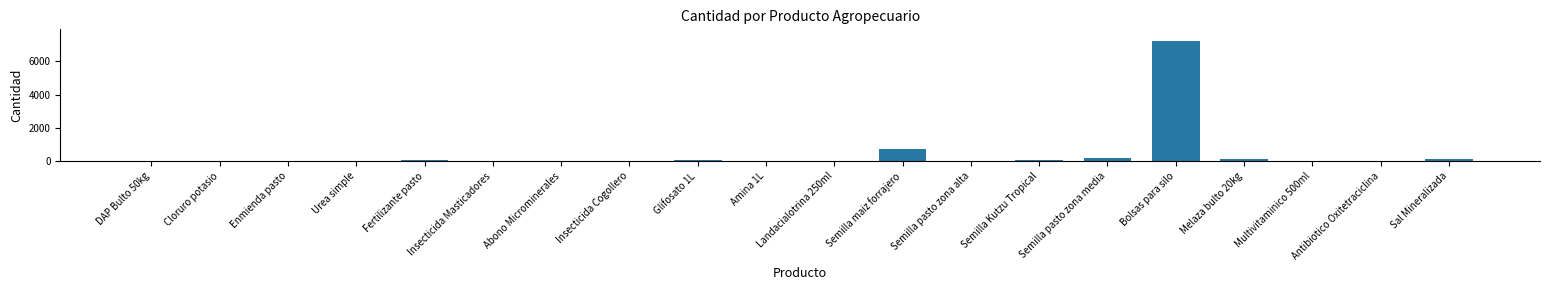

Is it true that the value at Landacialotrina 250ml is 36?

True